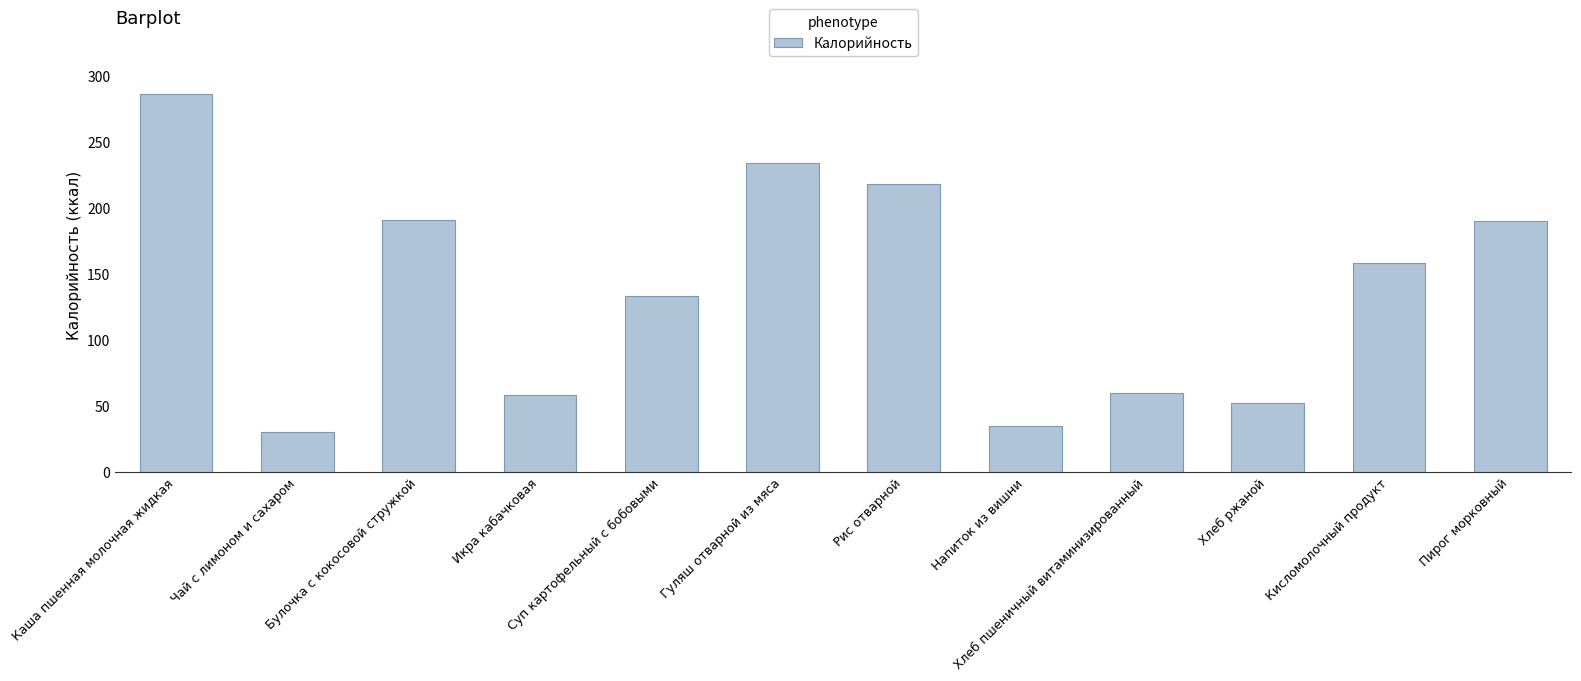

Where does the data first go above 158?

Каша пшенная молочная жидкая